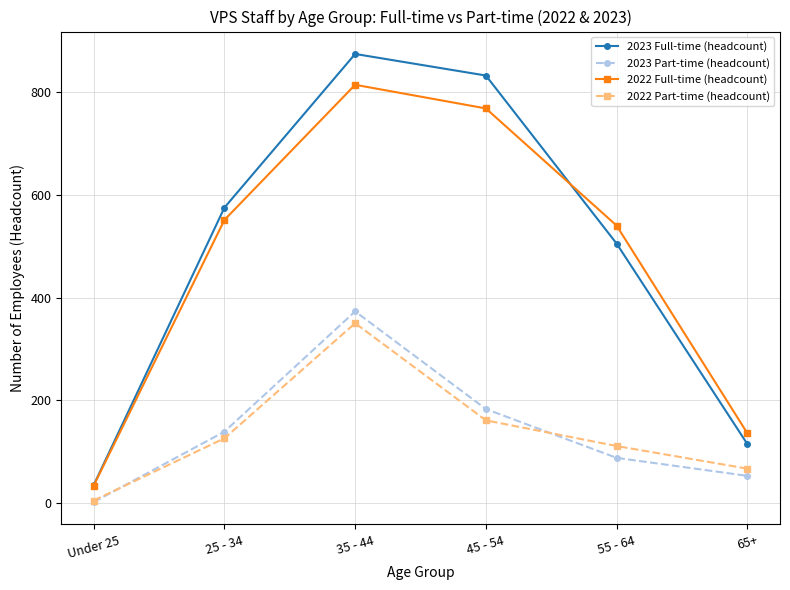

At which category does the chart reach its peak across all series?

35 - 44